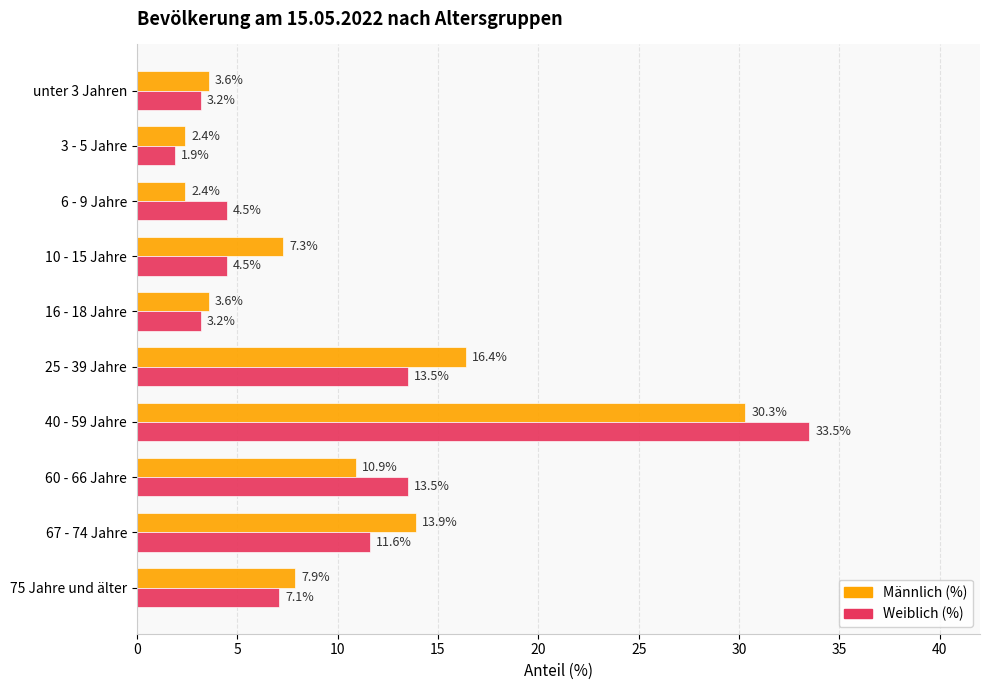

Which series has the largest range (max minus min)?

Weiblich (%)